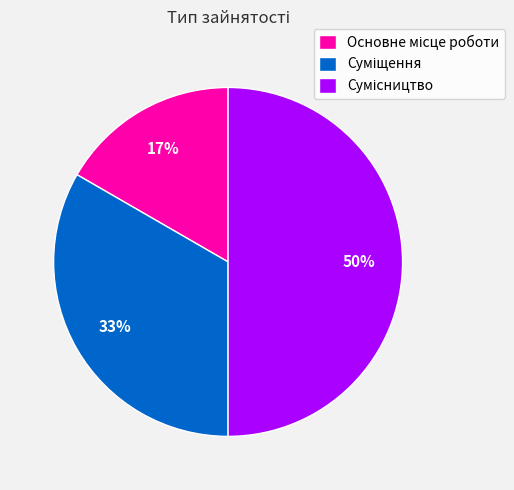

To the nearest percent, what is the difference between the largest and smallest slice percentages?

33%